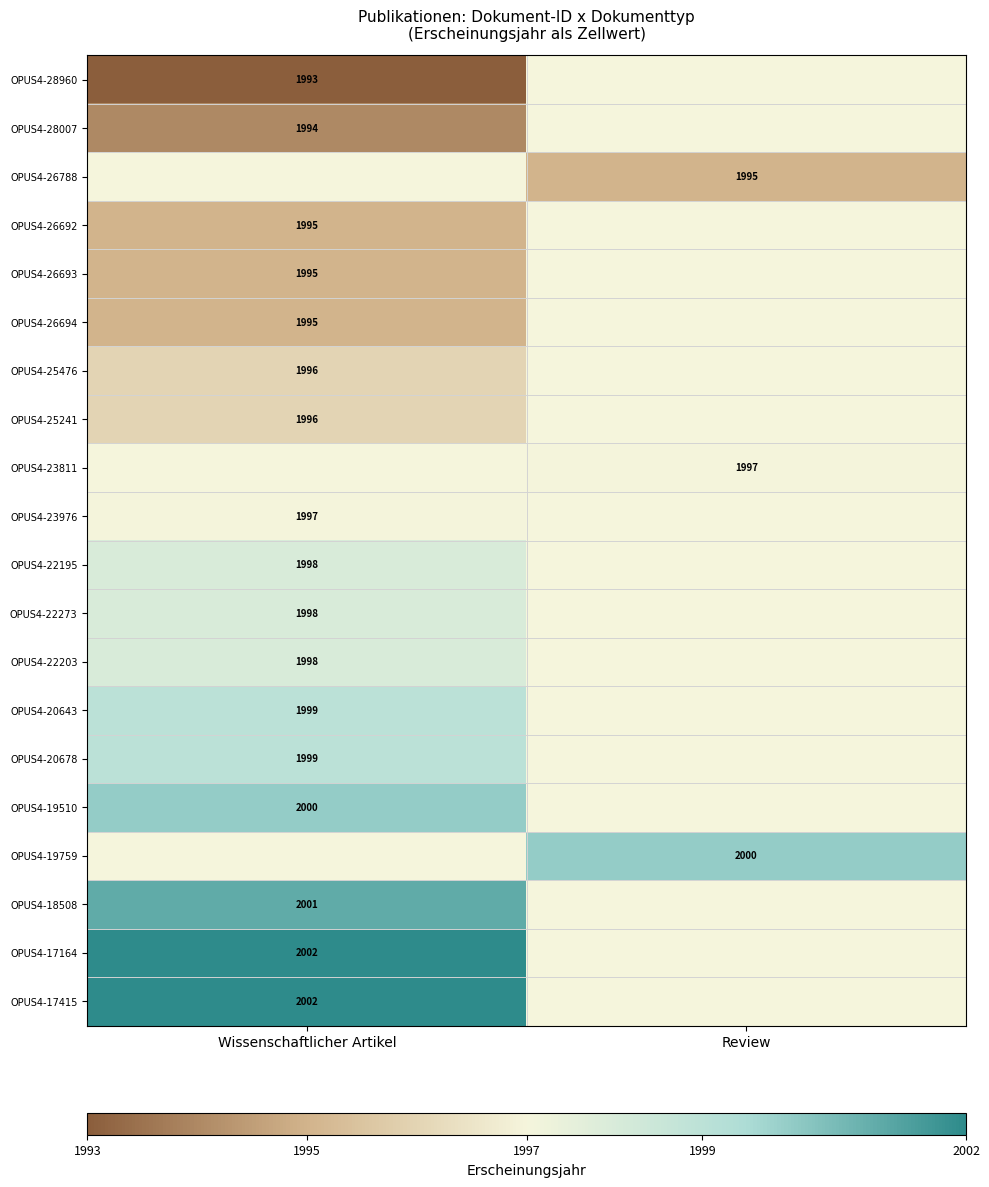

The value of OPUS4-18508 at Wissenschaftlicher Artikel is 1261. True or false?

False